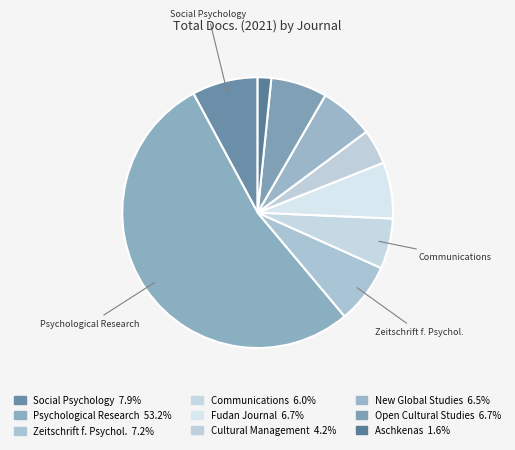

Count the number of slices in the pie.

9